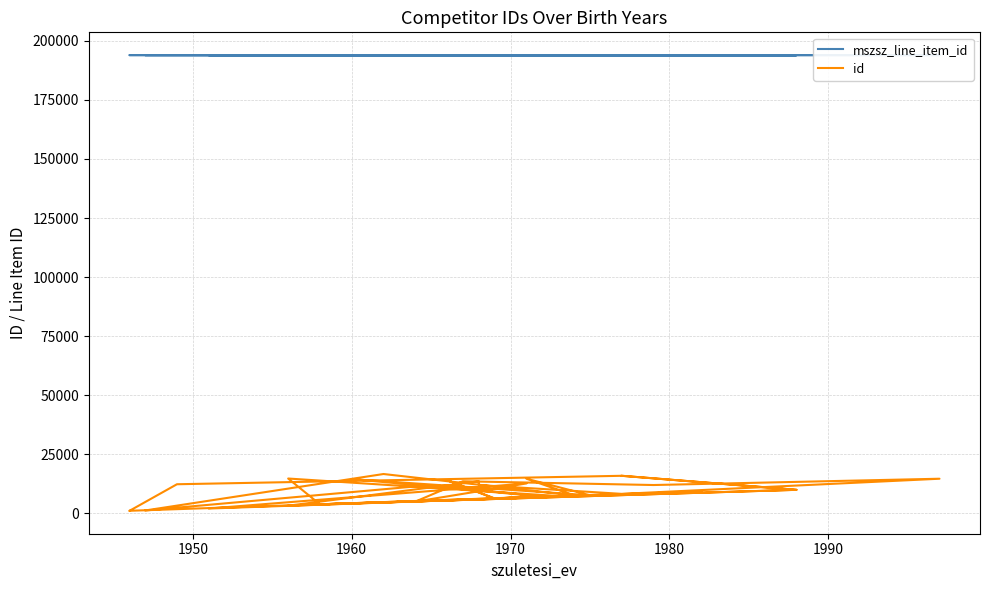

Where is the first local minimum for id?

1960